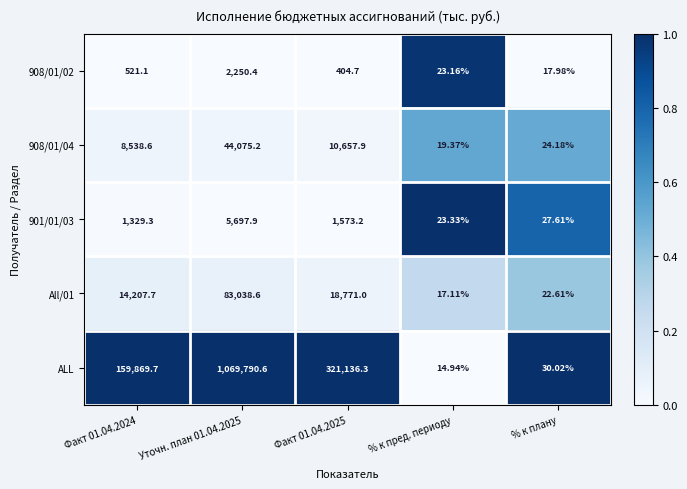

Rank the series at Уточн. план 01.04.2025 from highest to lowest value.

ALL, All/01, 908/01/04, 901/01/03, 908/01/02